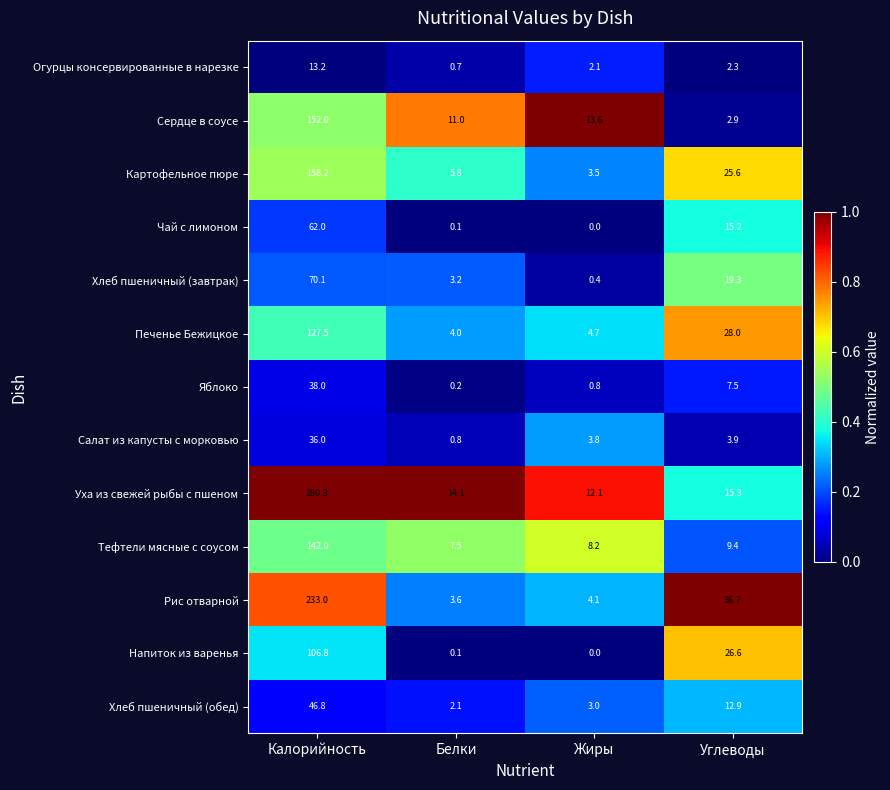

Rank the series at Калорийность from lowest to highest value.

Огурцы консервированные в нарезке, Салат из капусты с морковью, Яблоко, Хлеб пшеничный (обед), Чай с лимоном, Хлеб пшеничный (завтрак), Напиток из варенья, Печенье Бежицкое, Тефтели мясные с соусом, Сердце в соусе, Картофельное пюре, Рис отварной, Уха из свежей рыбы с пшеном